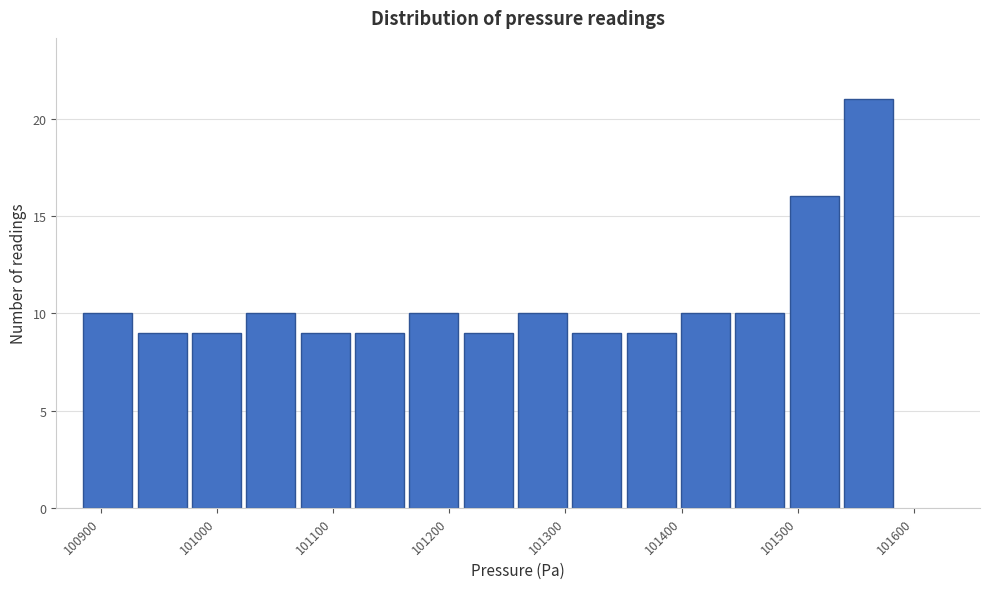

What is the height of the bar covering 100890 to 100930 on the x-axis? Neither the bar edges nor the heights are printed on the chart, so give them approximately, as read against the axes.

10